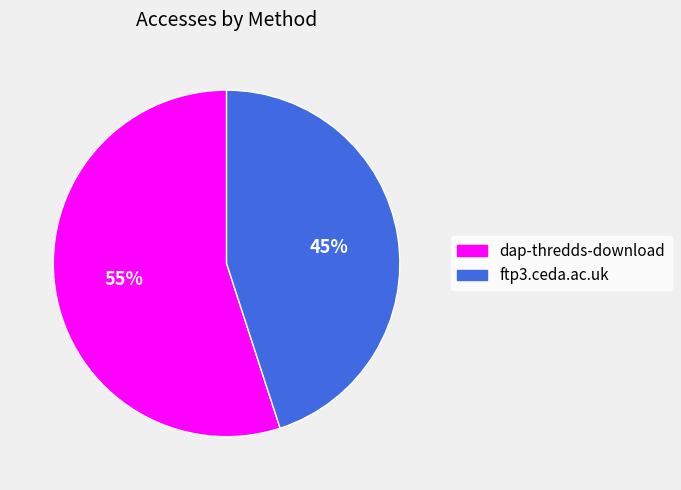

Which slice represents more than half of the pie?

dap-thredds-download